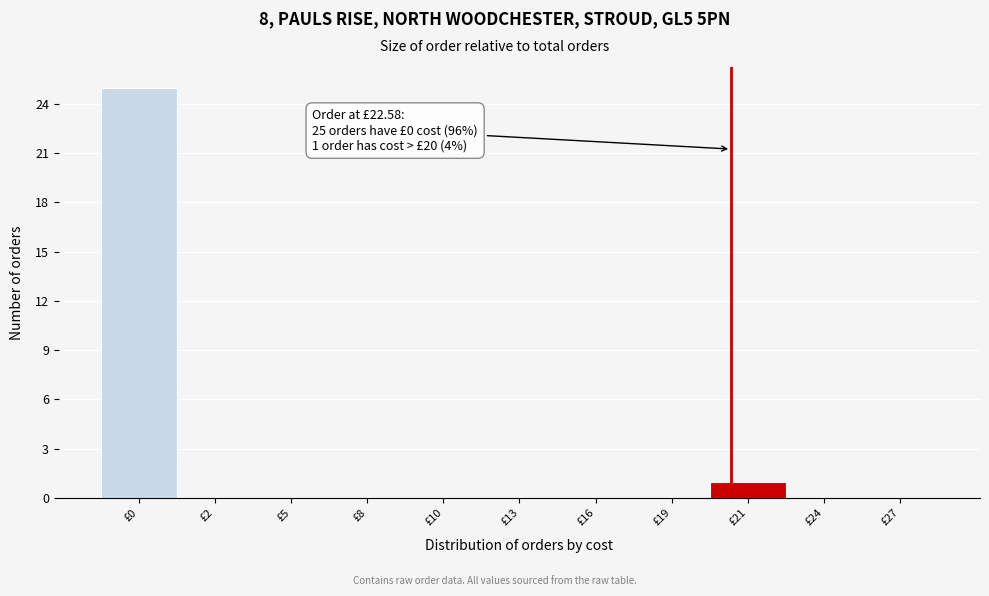

Reading right to left, transcribe all the data shown in this chart.

£27=0	£24=0	£21=1	£19=0	£16=0	£13=0	£10=0	£8=0	£5=0	£2=0	£0=25